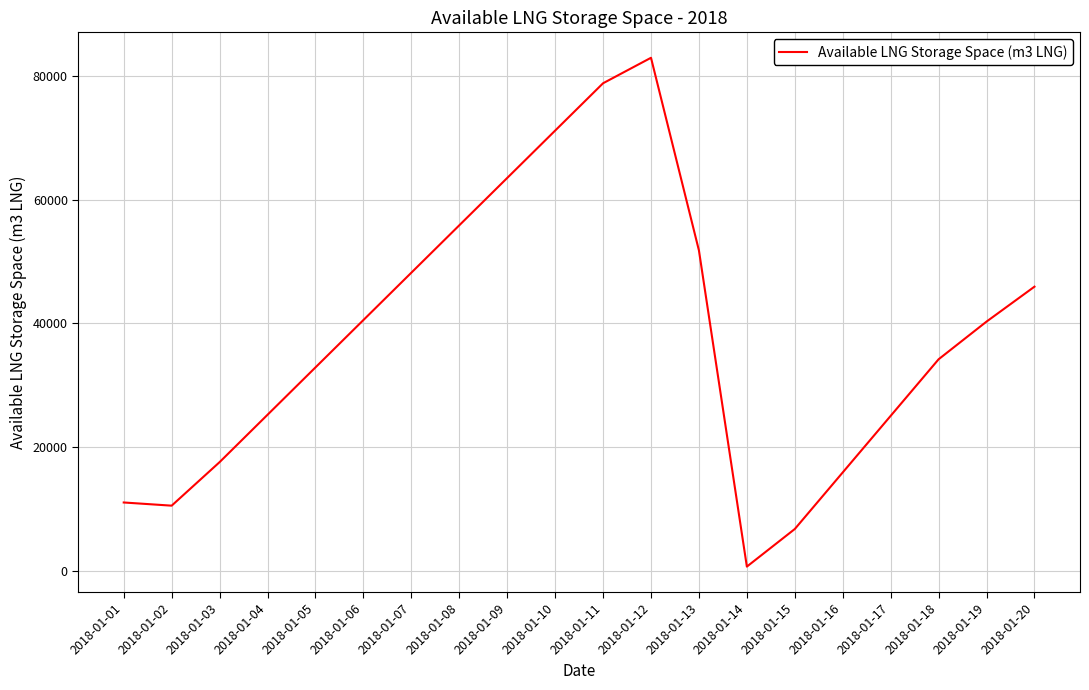

How many lines are shown in the chart?

1